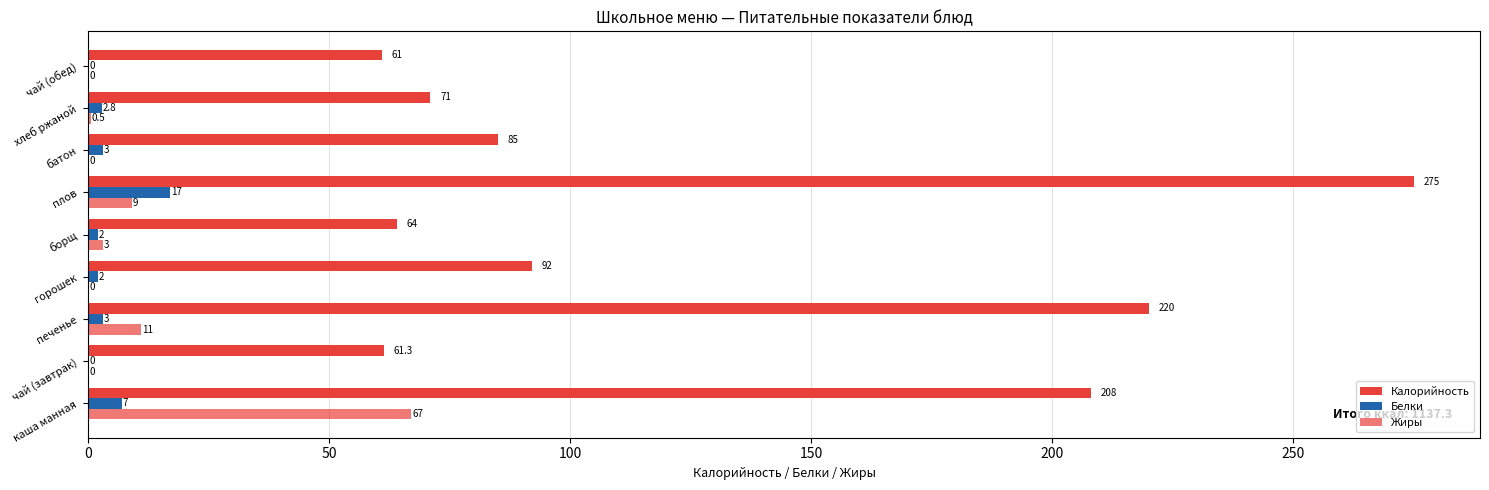

How many data points does each series have?

9